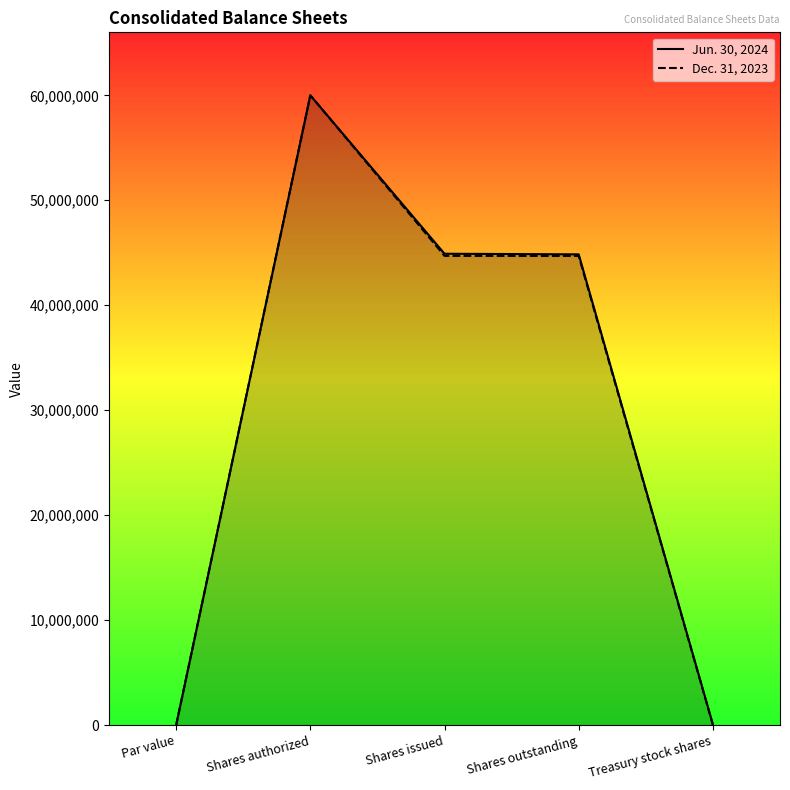

Rank the series at Shares outstanding from lowest to highest value.

Dec. 31, 2023, Jun. 30, 2024